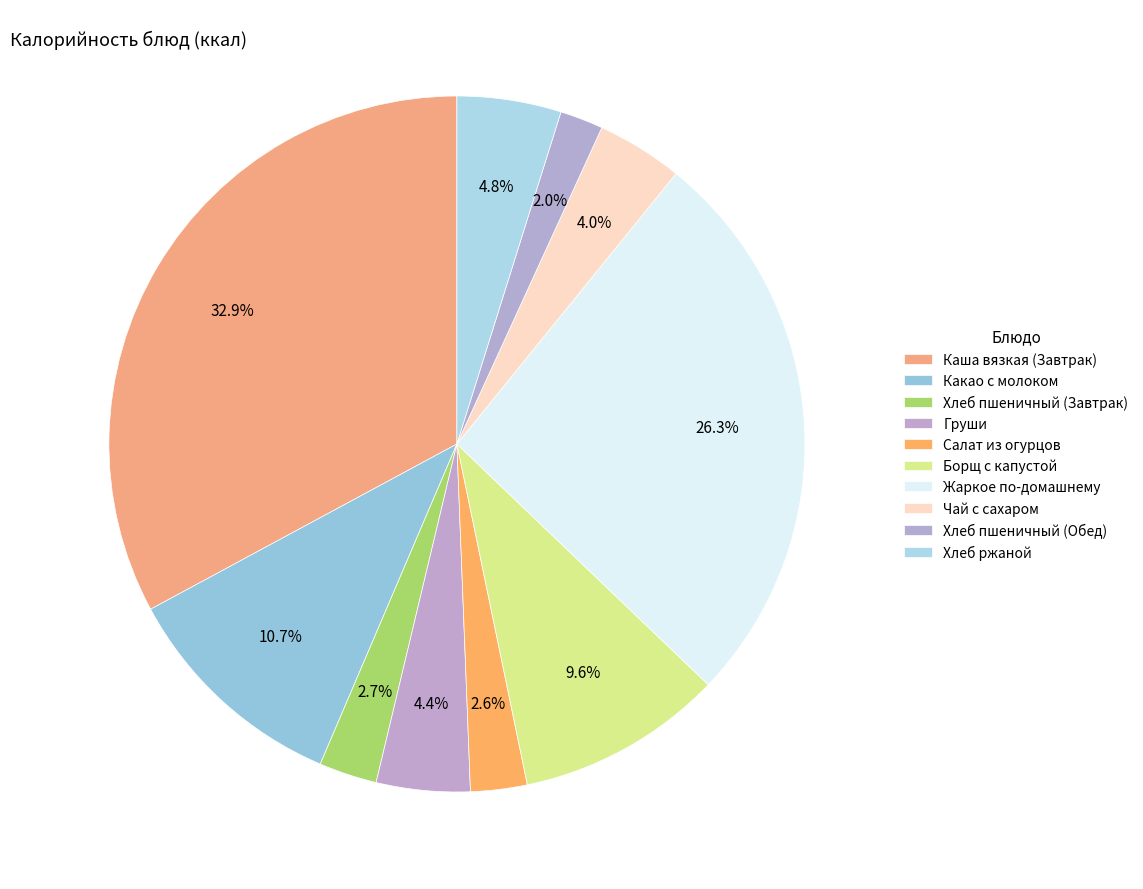

How many slices are in this pie chart?

10